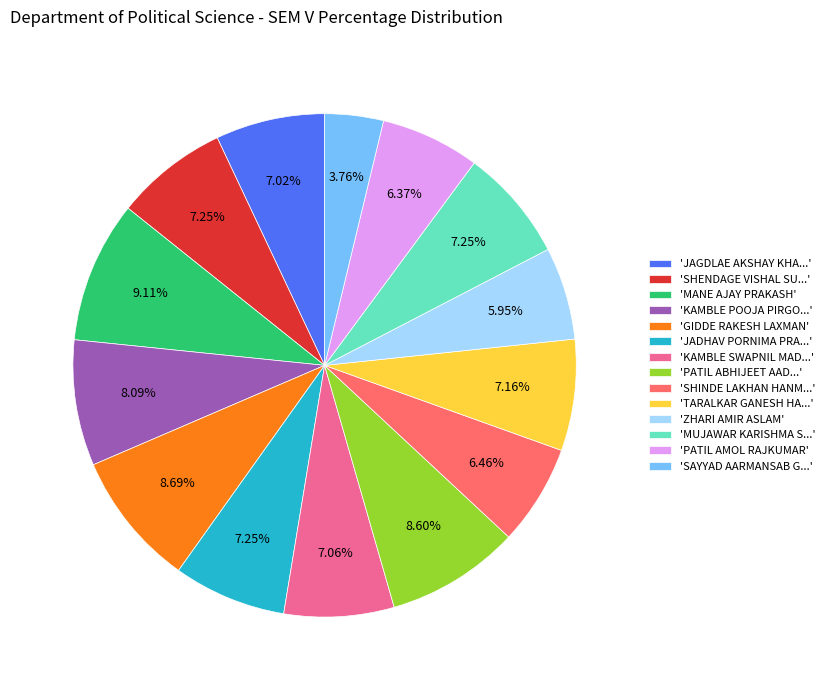

Is 'KAMBLE SWAPNIL MAD...' the majority of the pie?

No